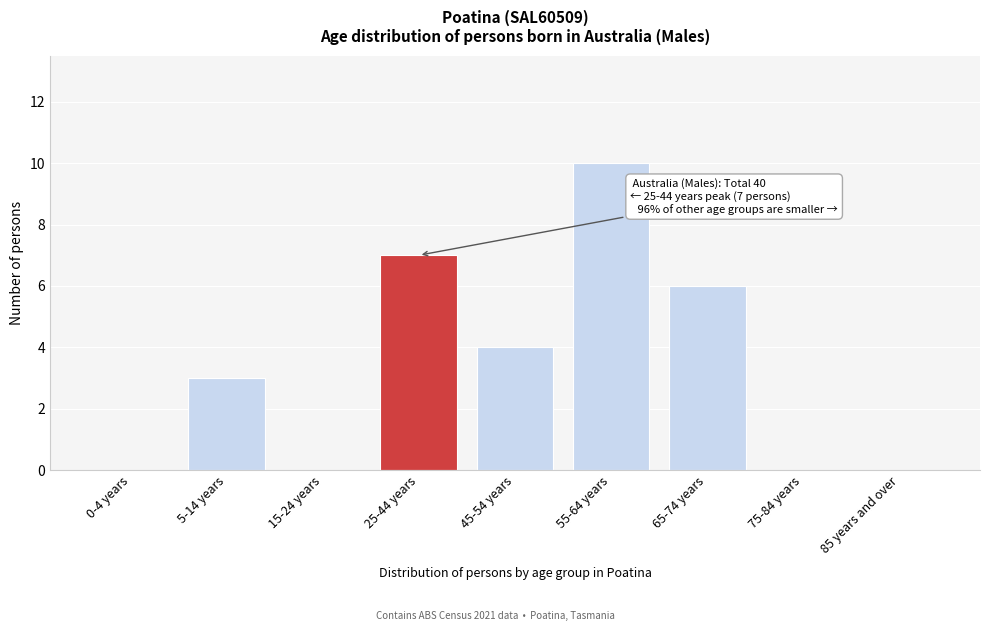

Reading left to right, transcribe all the data shown in this chart.

0-4 years=0	5-14 years=3	15-24 years=0	25-44 years=7	45-54 years=4	55-64 years=10	65-74 years=6	75-84 years=0	85 years and over=0